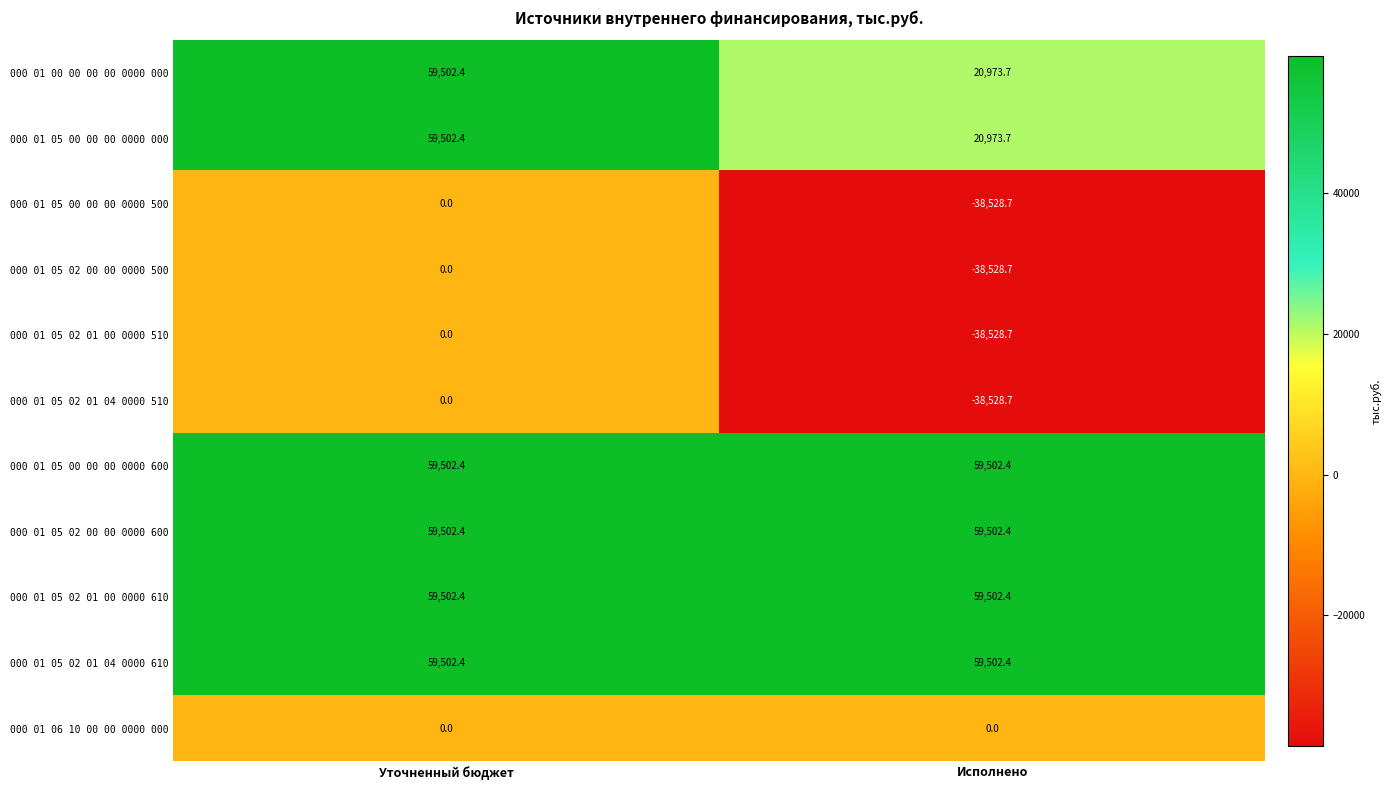

What is the greatest value displayed?

59502.4